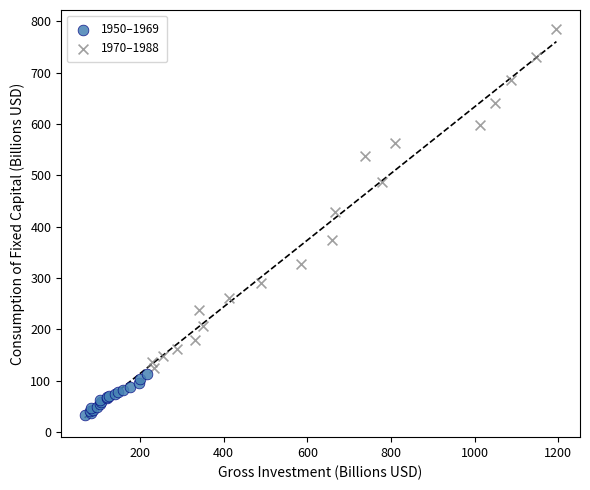

What are all the series names shown in the legend?

1950–1969, 1970–1988